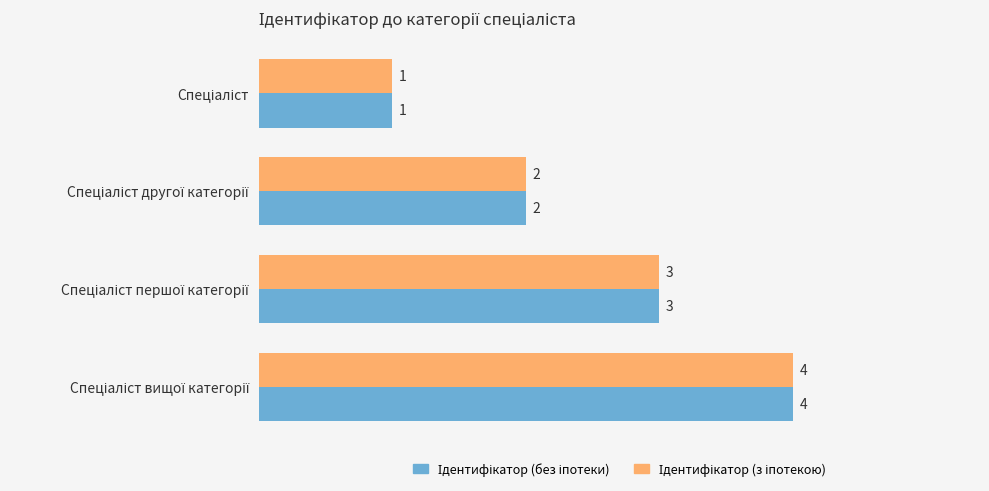

What is the greatest value displayed?

4